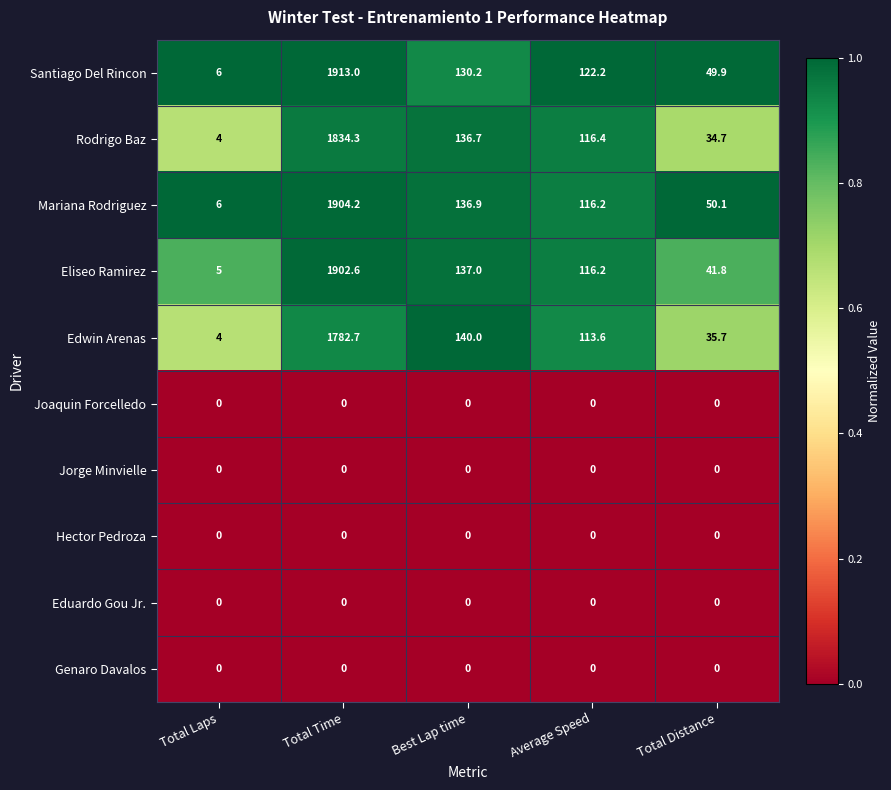

What is the greatest value displayed?

1913.0